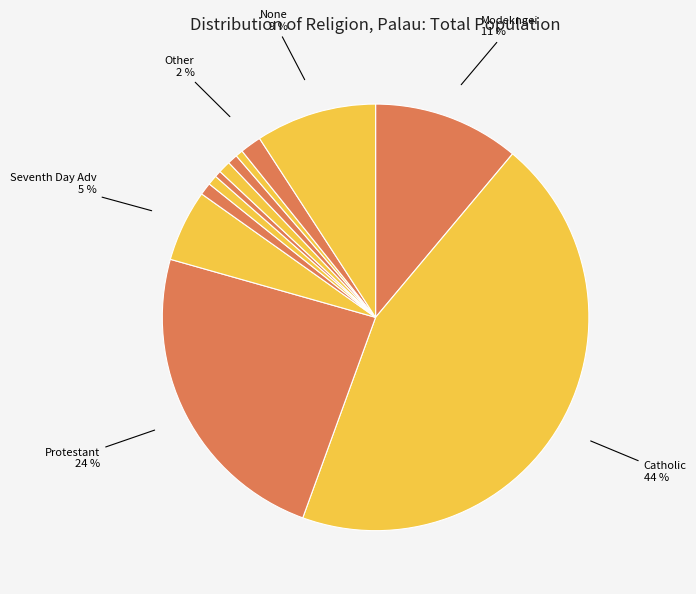

Which category has the biggest portion of the pie?

Catholic